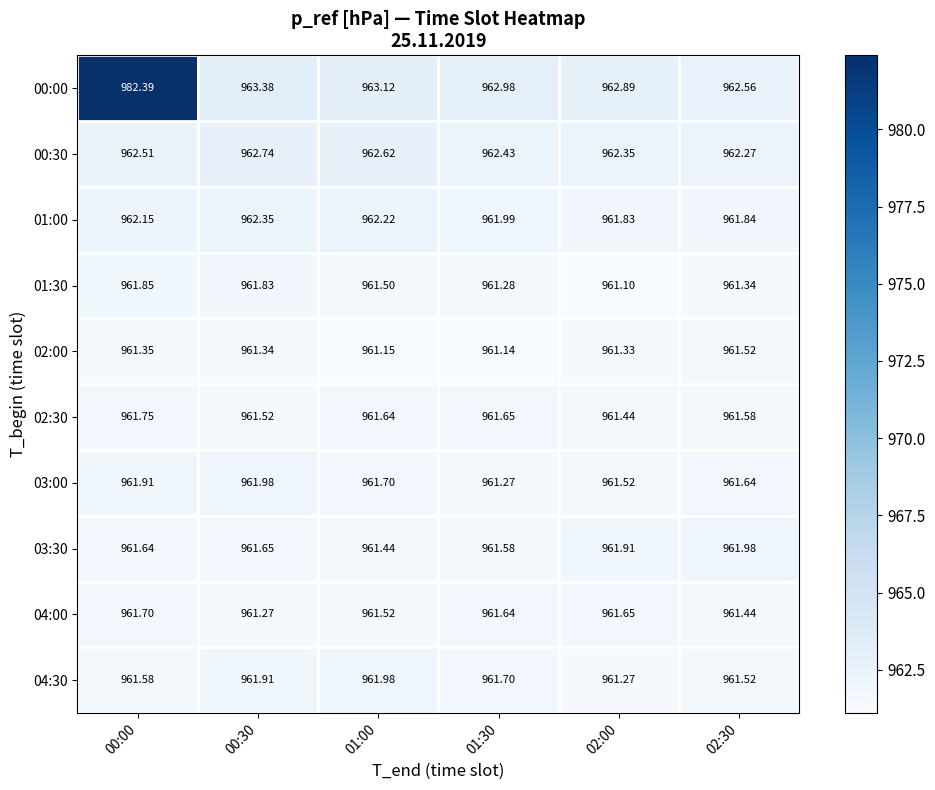

Is the value of 02:30 at 02:30 greater than the value of 00:30 at 02:30?

No